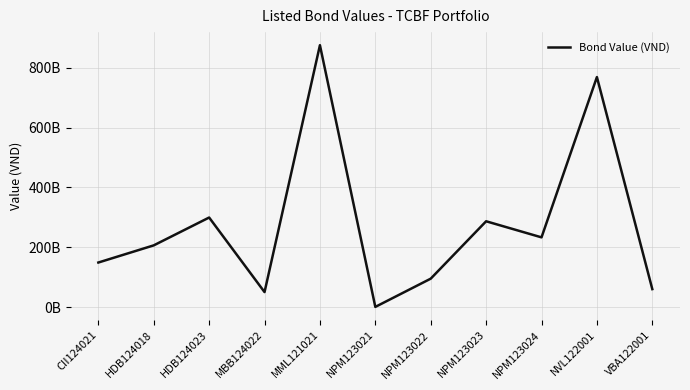

What is the sum of all values?

3025788013809